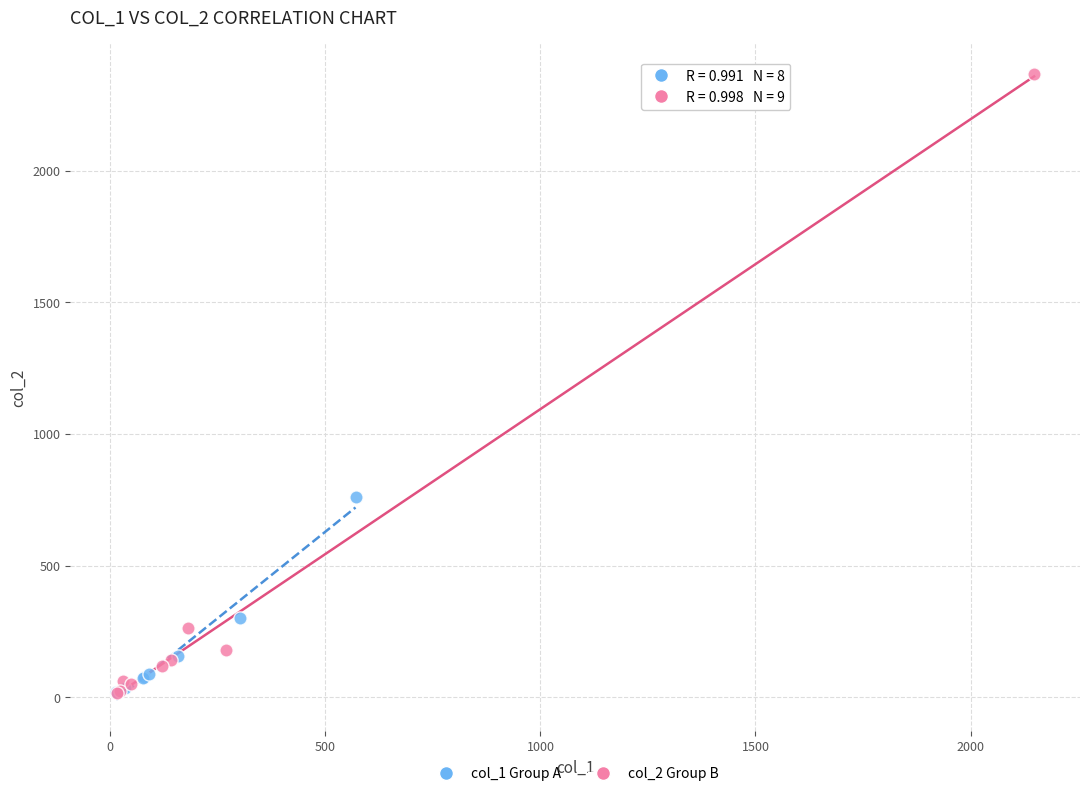

Which series reaches the maximum Y coordinate?

col_2 Group B